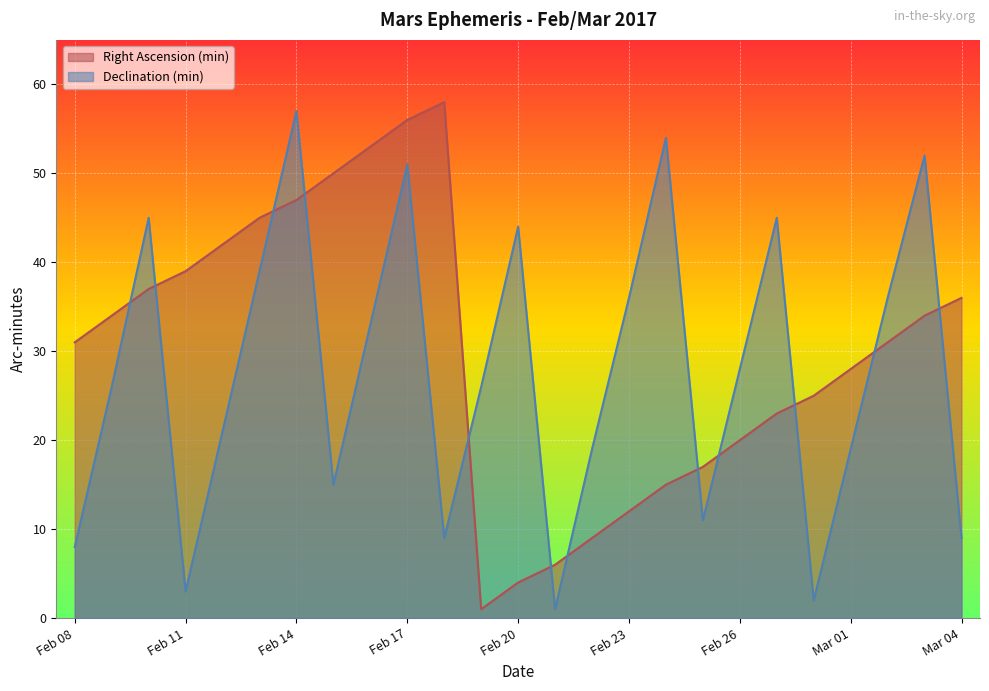

Rank the series by their maximum value, from lowest to highest.

Declination (min), Right Ascension (min)